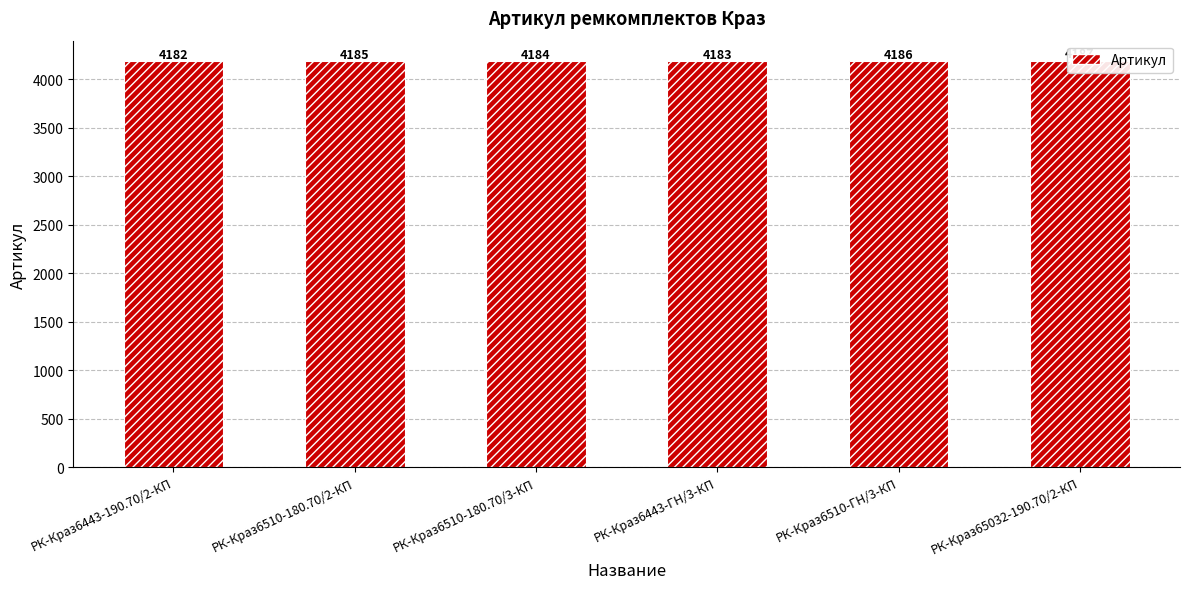

How many categories are shown in the chart?

6